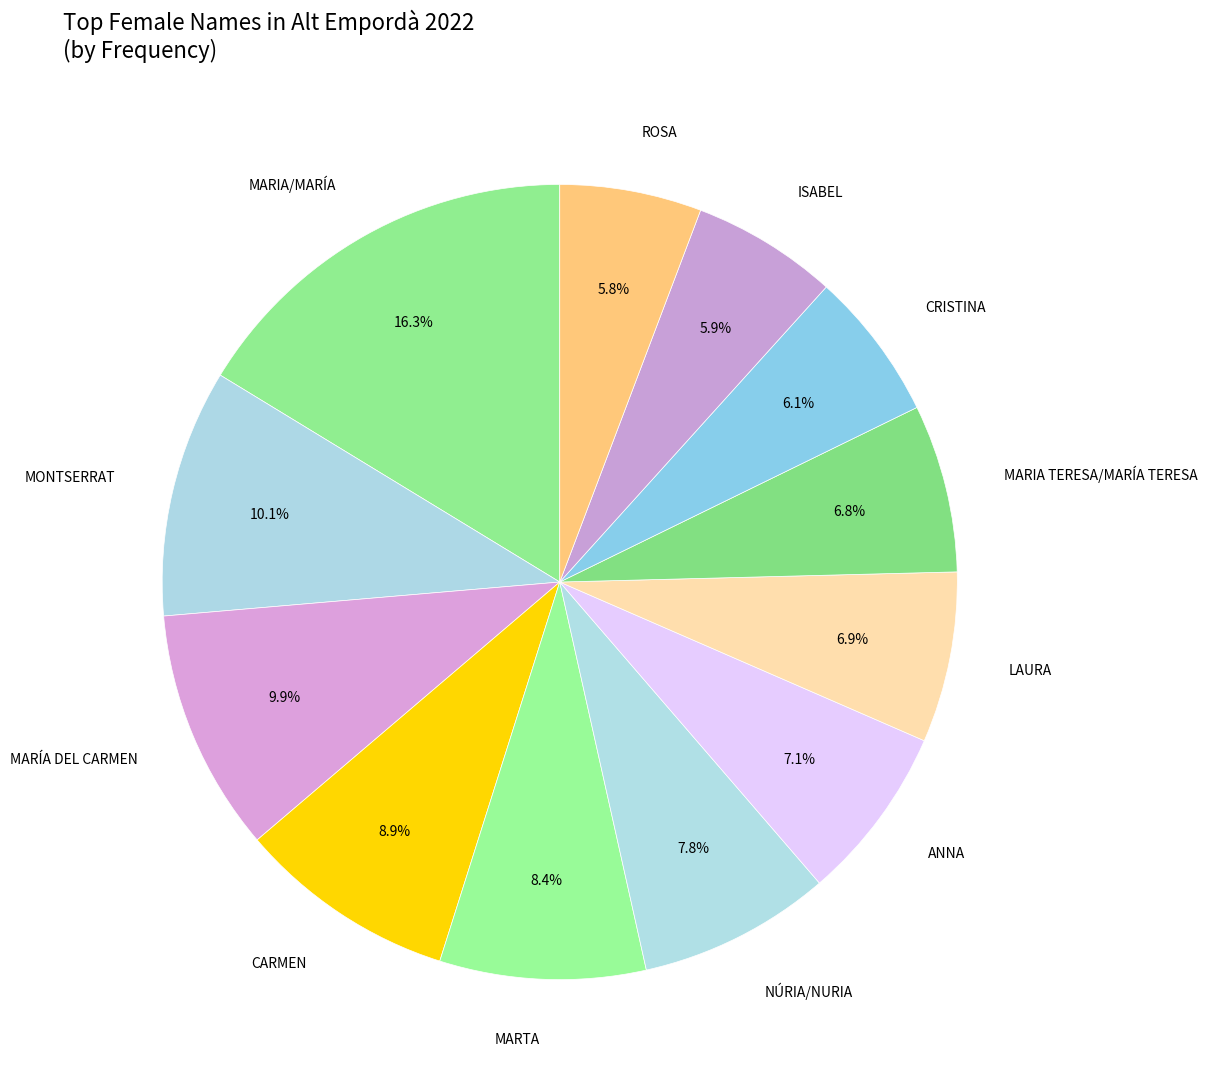

Count the number of slices in the pie.

12